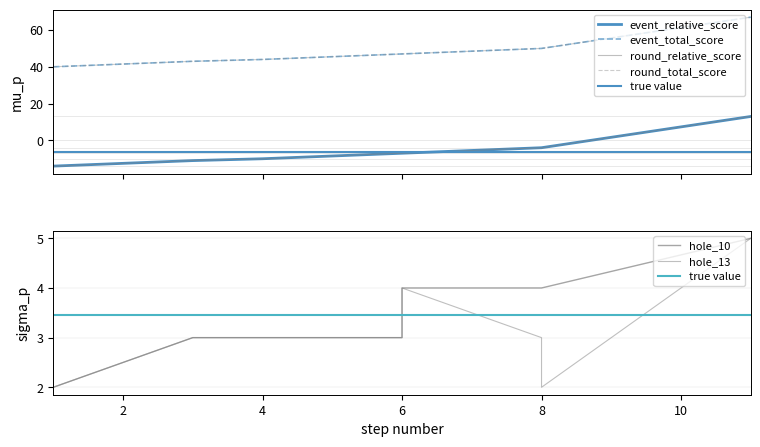

Where does the event_total_score series first go above 47?

8